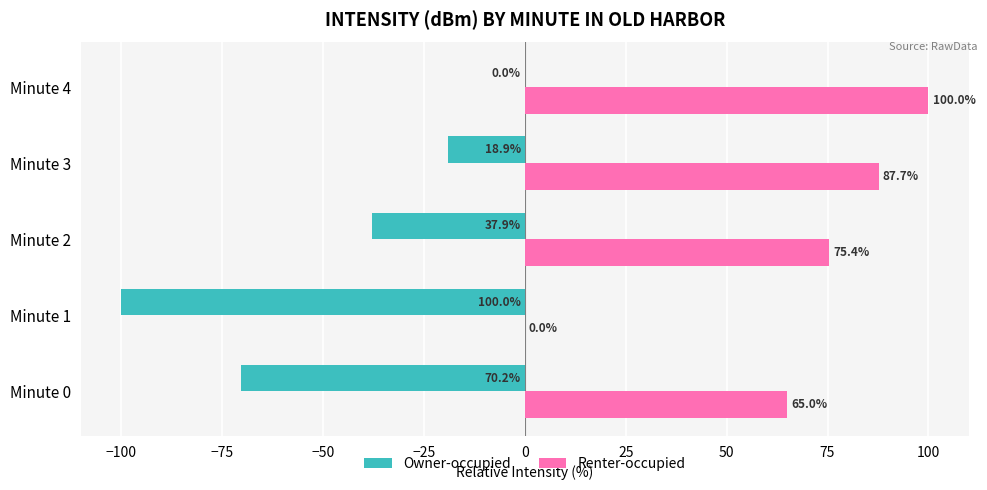

True or false: Renter-occupied has a value of 0.0 at Minute 1.

True